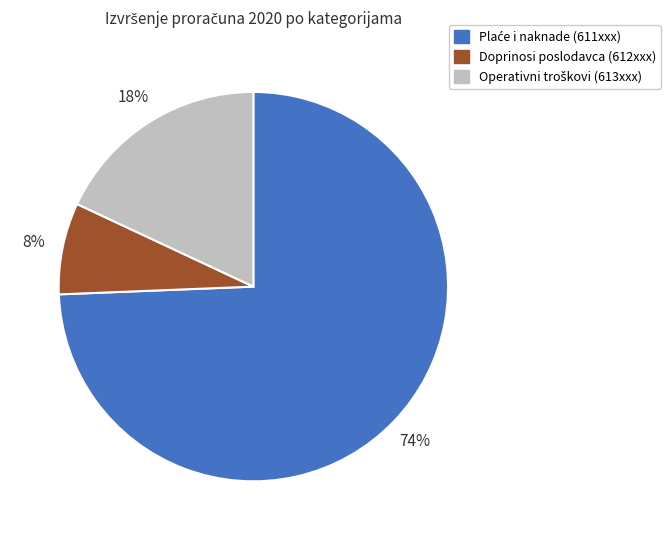

To the nearest percent, what is the average slice percentage?

33%